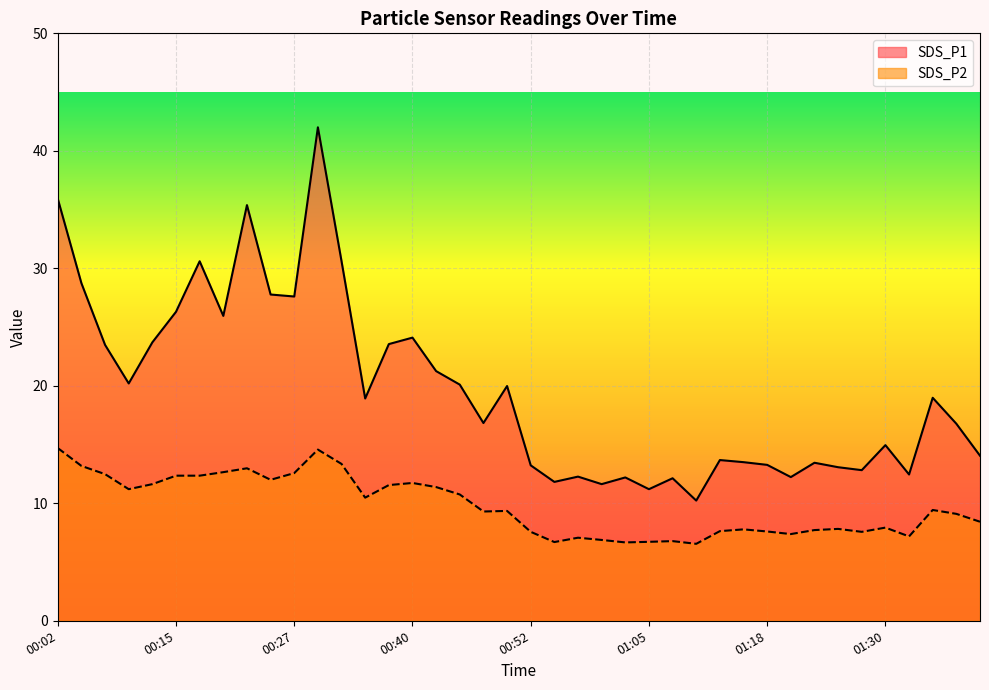

Between 01:25 and 01:05, which is larger?

01:25